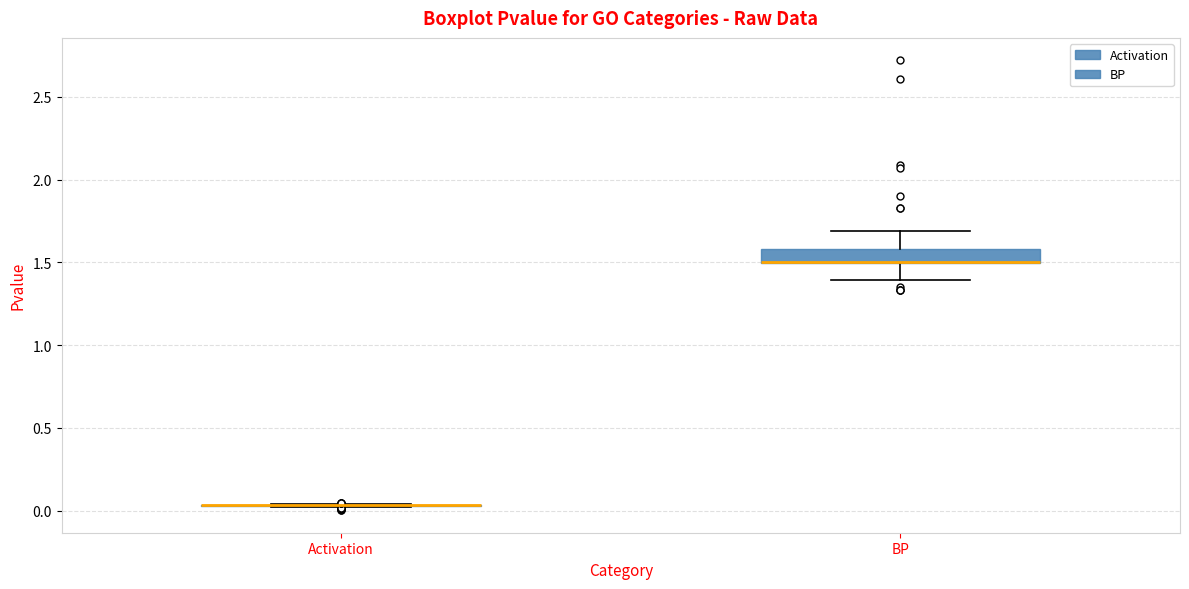

Reading left to right, read every box against the y-axis: the position of its median line, the range the box covers, and the ends of its whiskers. The values are not printed on the chart, so give them approximately, as read against the axis.

Activation: box collapsed to a line at 0.05, whiskers 0.00 to 0.05
BP: median 1.50 (drawn on the box's lower edge), box 1.50 to 1.60, whiskers 1.40 to 1.70